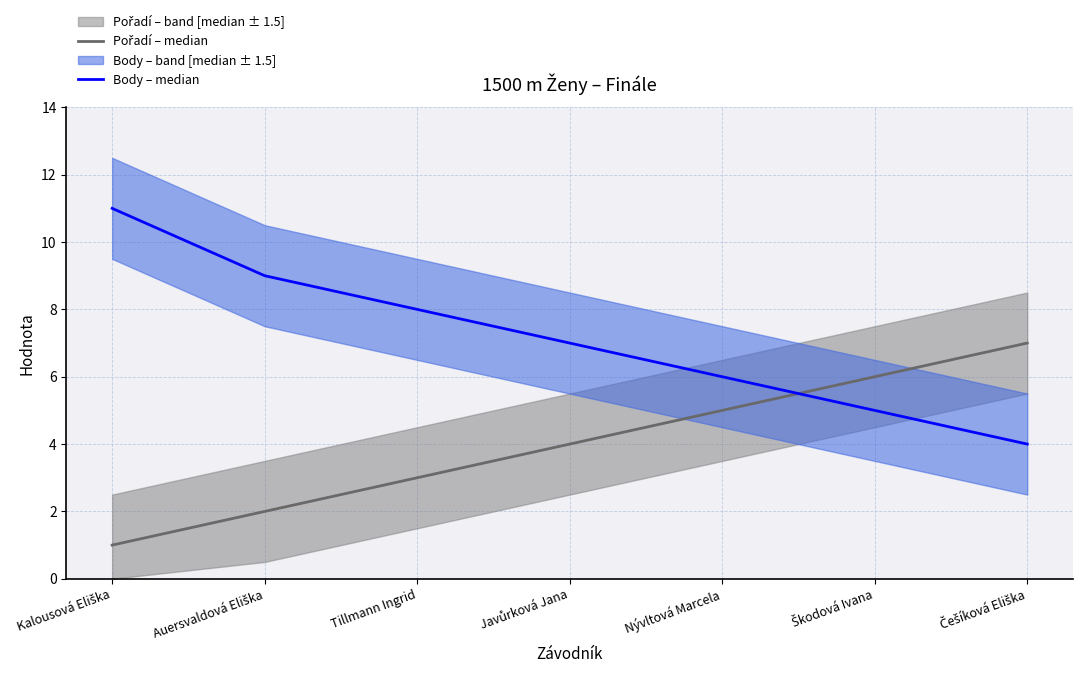

Reading right to left, transcribe all the data shown in this chart.

Pořadí (median): Češíková Eliška=7	Škodová Ivana=6	Nývltová Marcela=5	Javůrková Jana=4	Tillmann Ingrid=3	Auersvaldová Eliška=2	Kalousová Eliška=1
Body (median): Češíková Eliška=4	Škodová Ivana=5	Nývltová Marcela=6	Javůrková Jana=7	Tillmann Ingrid=8	Auersvaldová Eliška=9	Kalousová Eliška=11